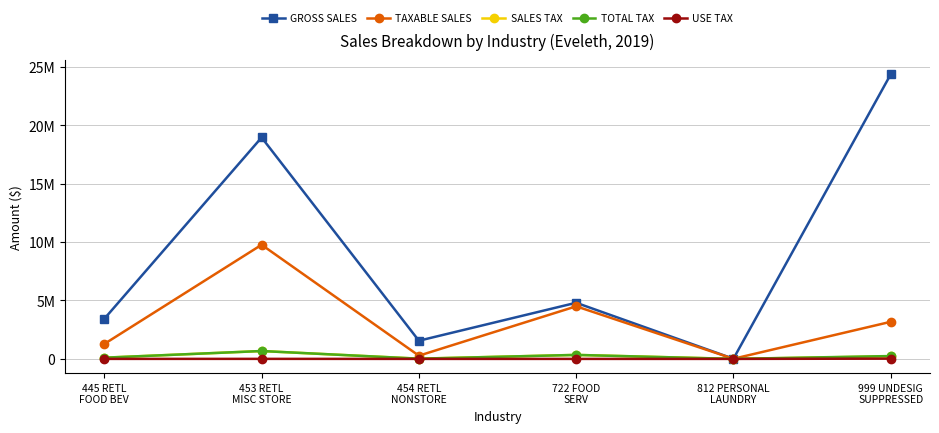

What is the total value across all series at 454 RETL
NONSTORE?

1866280